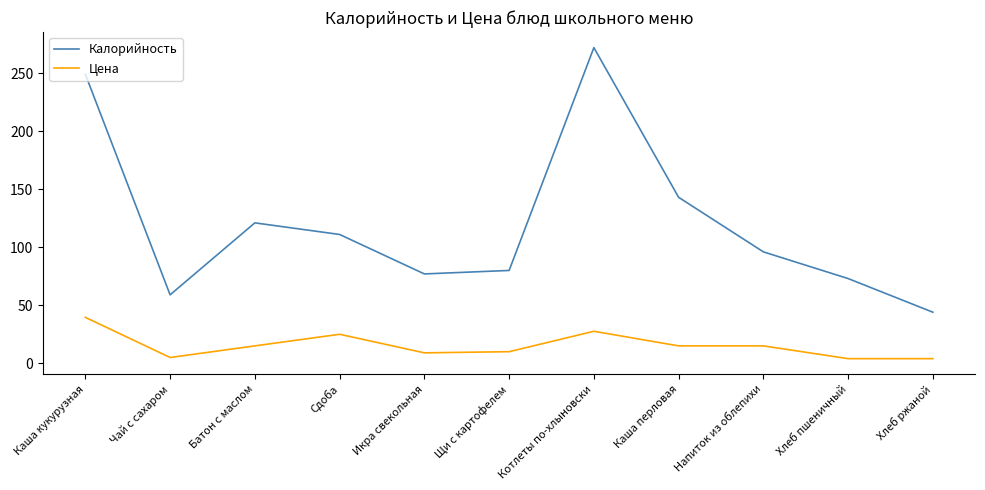

At which label does Цена first exceed 15?

Каша кукурузная